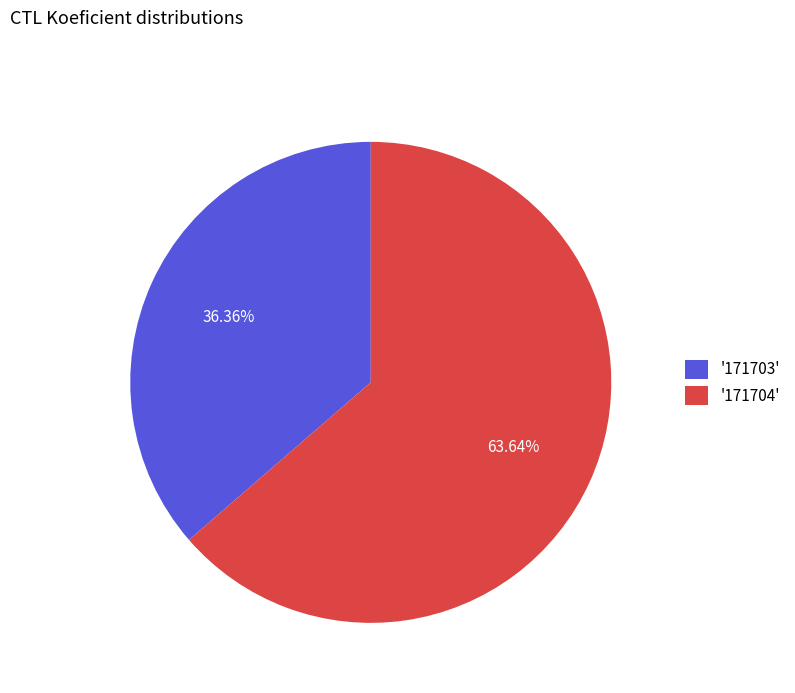

Combined, do '171703' and '171704' account for over 50%?

Yes